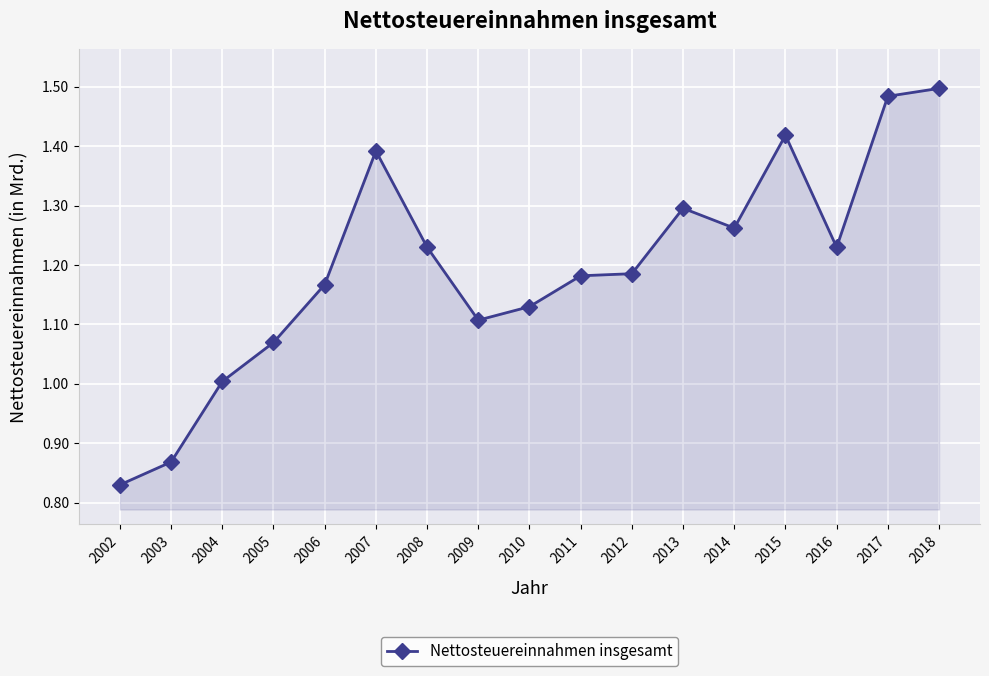

What is the value of the 3rd point from the left?

1.0